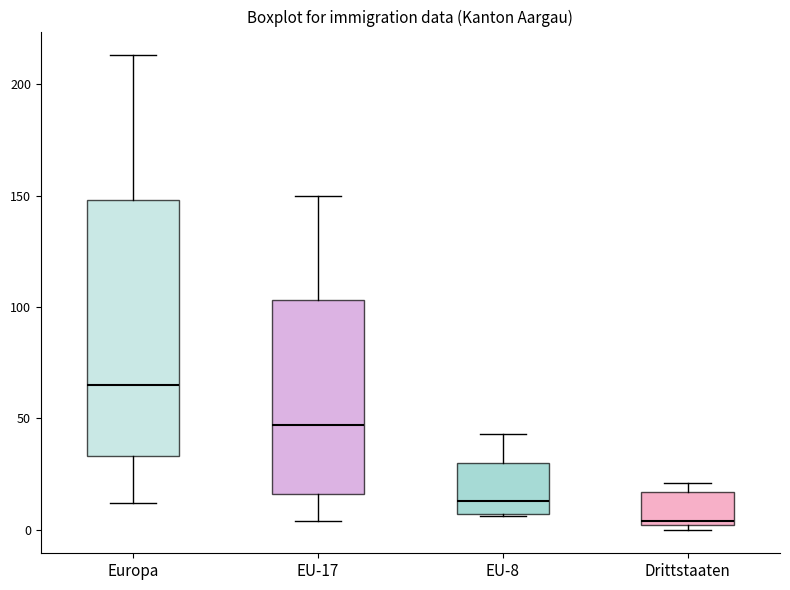

Which box's median line is the highest?

Europa